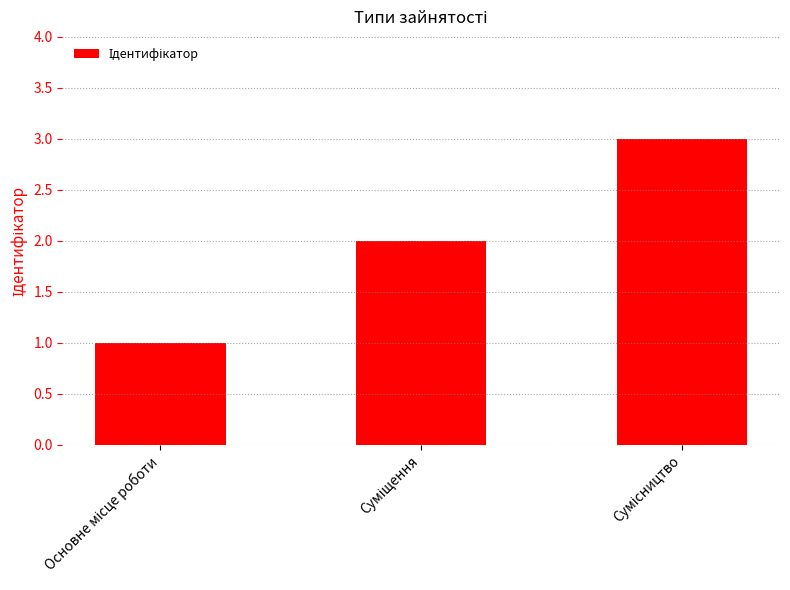

What is the greatest value displayed?

3